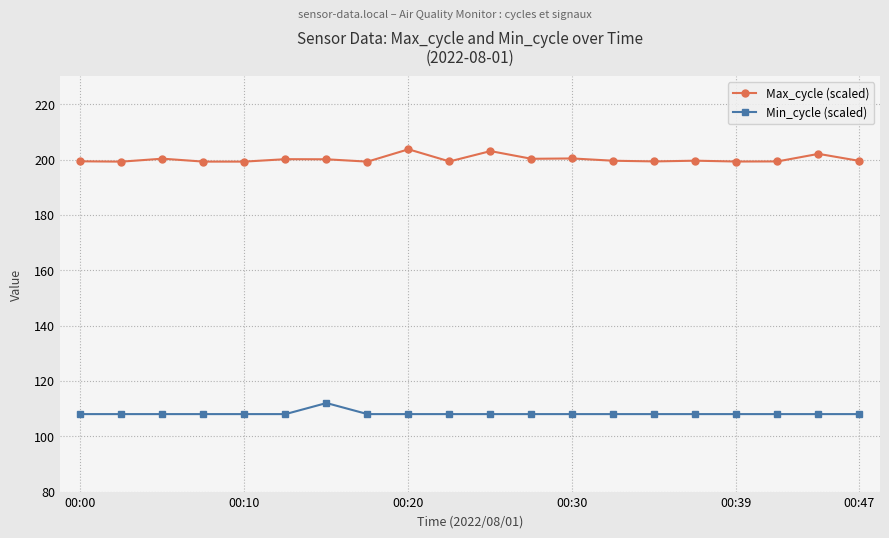

True or false: Max_cycle (scaled) has more than 1 interior local peaks.

True